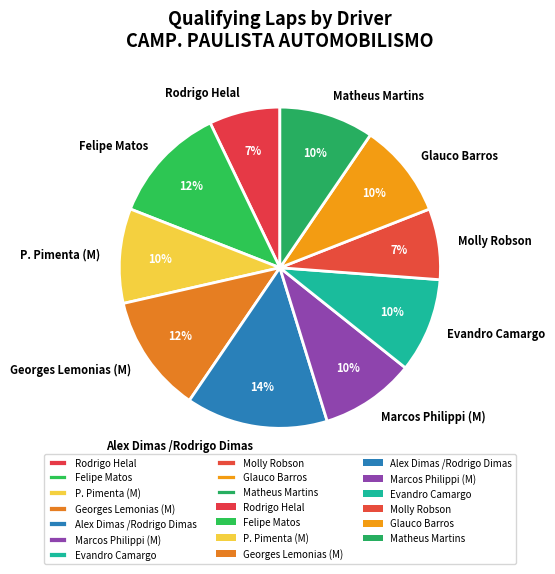

Does any single category account for the majority?

No